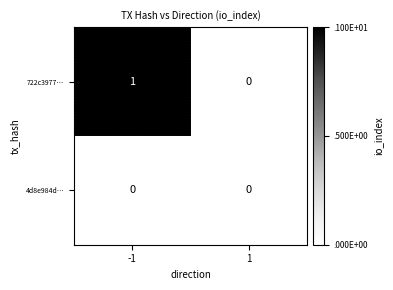

Which series changed the most between -1 and 1?

722c3977…